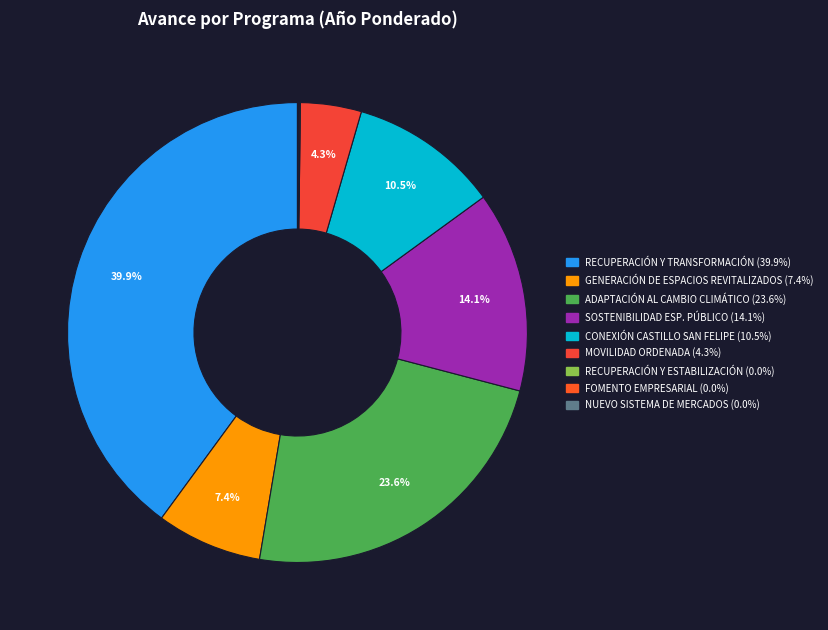

Which category has the smallest portion of the pie?

RECUPERACIÓN Y ESTABILIZACIÓN DEL SISTEMA